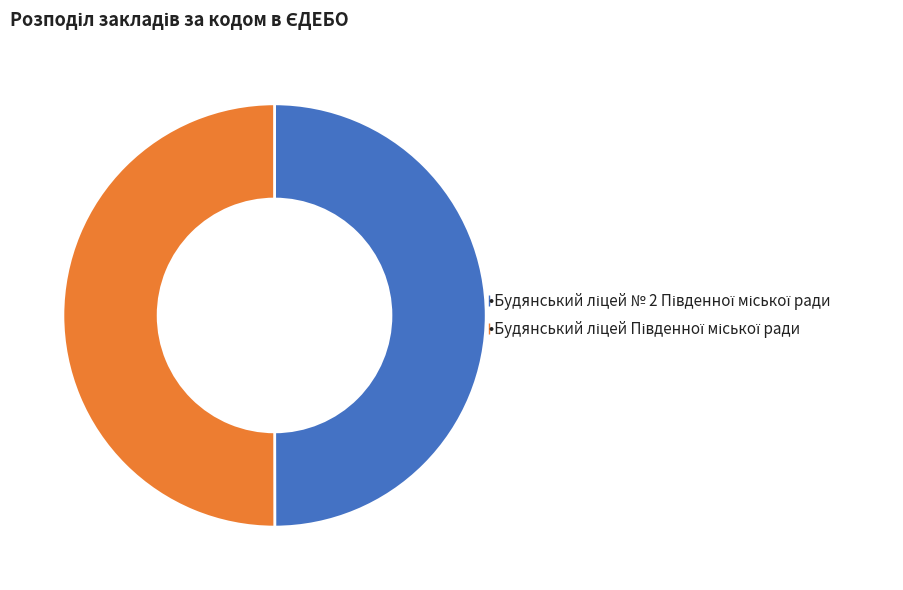

How many segments does this pie chart have?

2